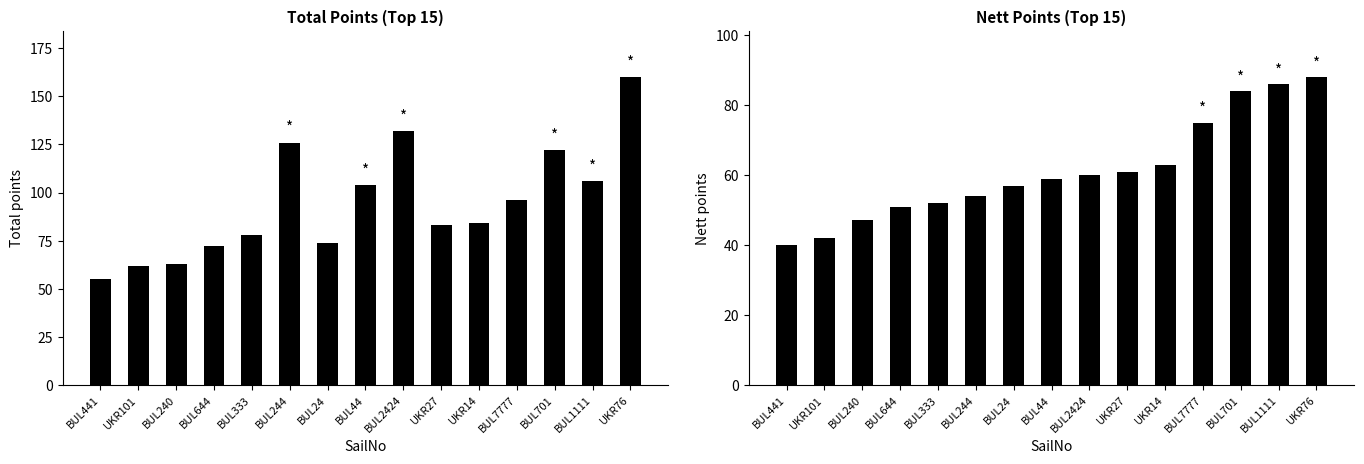

How many distinct data groups are displayed?

2